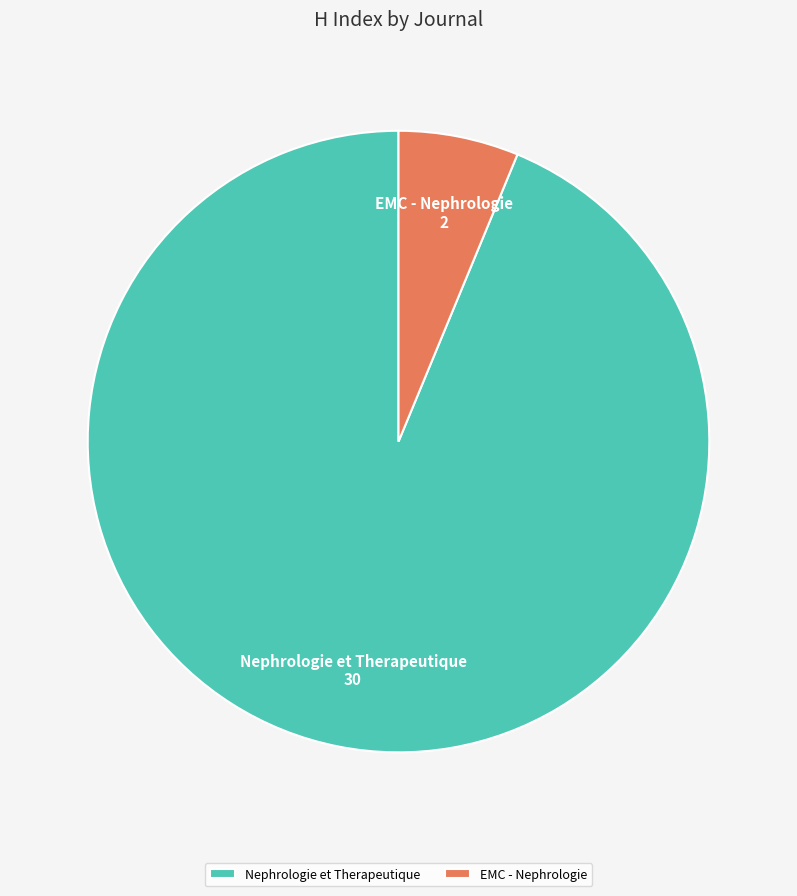

Rank the categories by value from highest to lowest.

Nephrologie et Therapeutique, EMC - Nephrologie